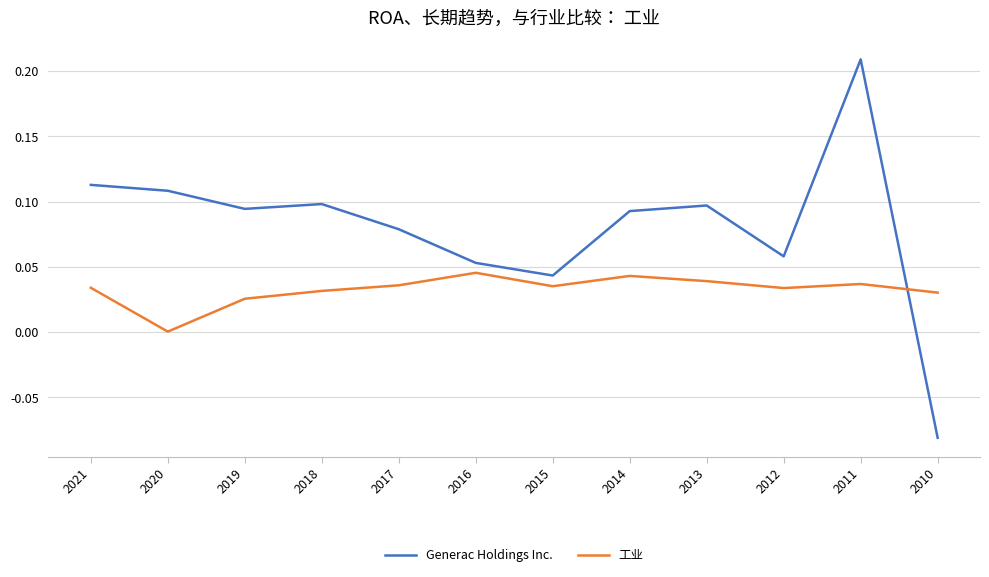

Which category has the highest value across all series?

2011